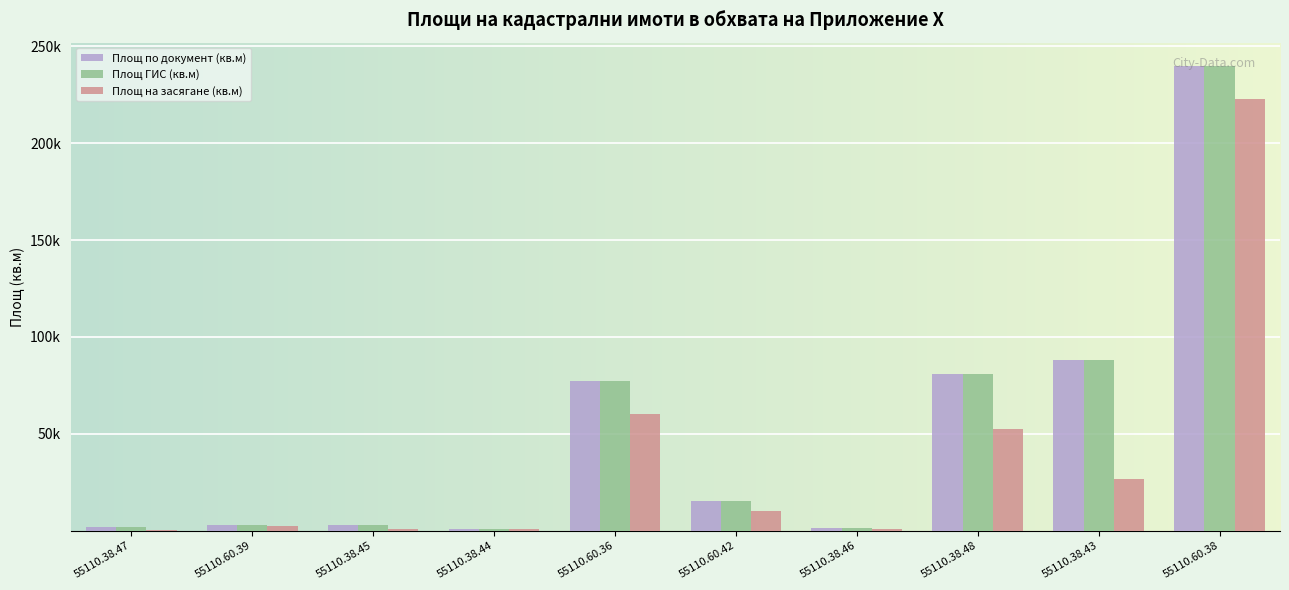

Does the chart contain stacked bars?

No